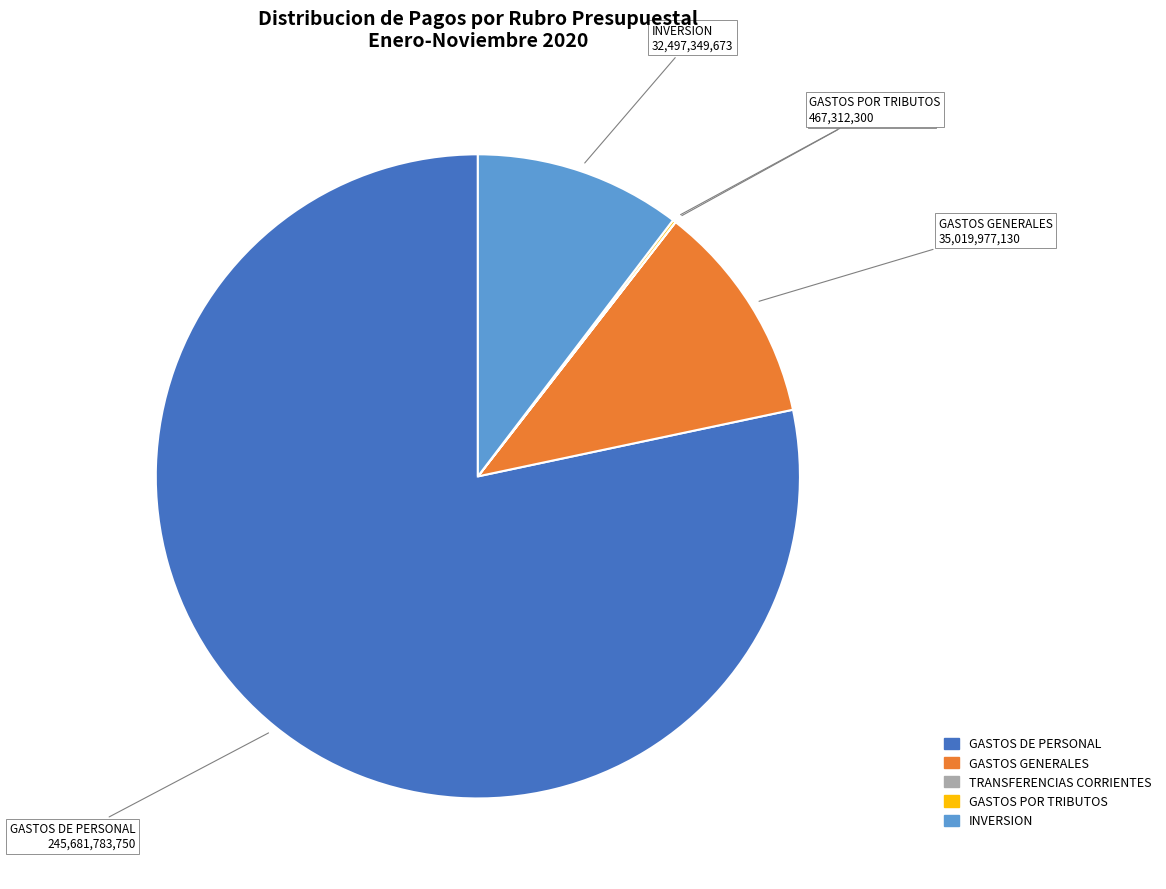

Is there a majority slice in this chart?

Yes